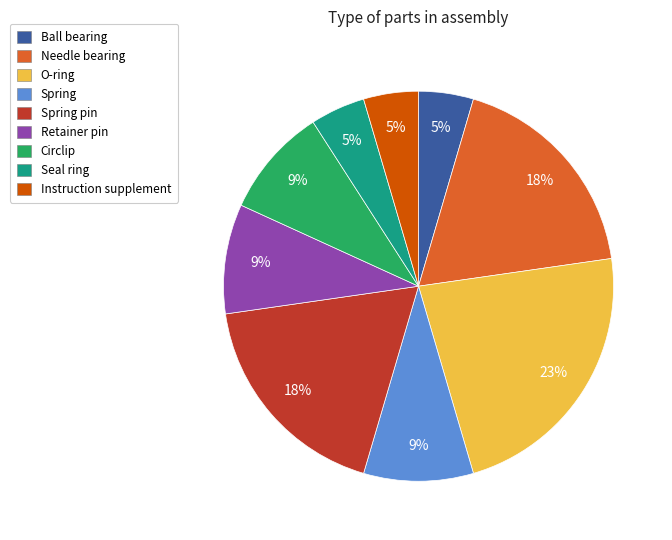

Between O-ring and Spring pin, which is larger?

O-ring